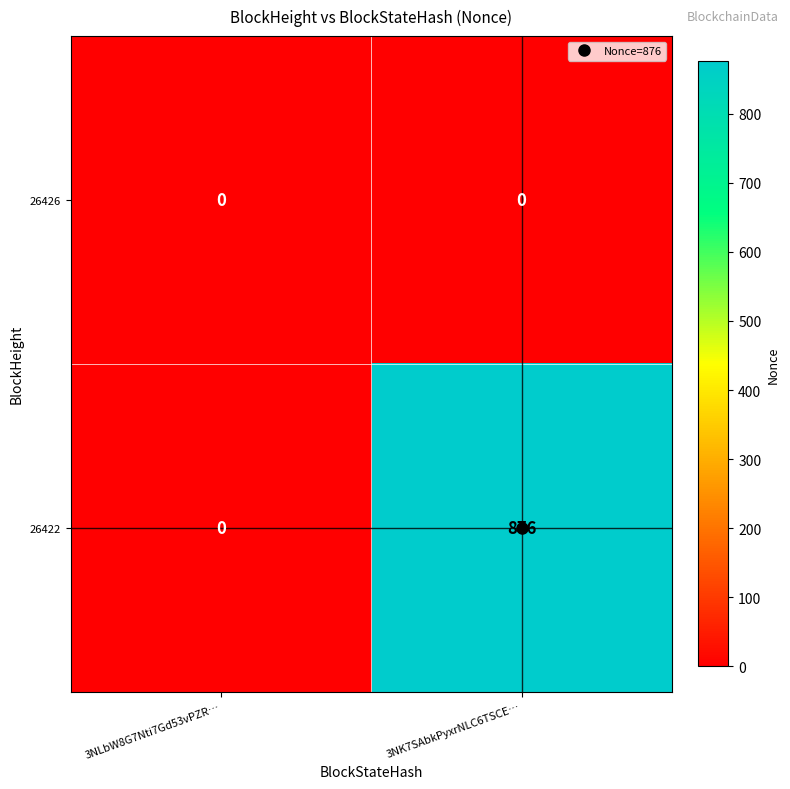

The 26422 series shows 521 at 3NLbW8G7Nti7Gd53vPZR…. True or false?

False